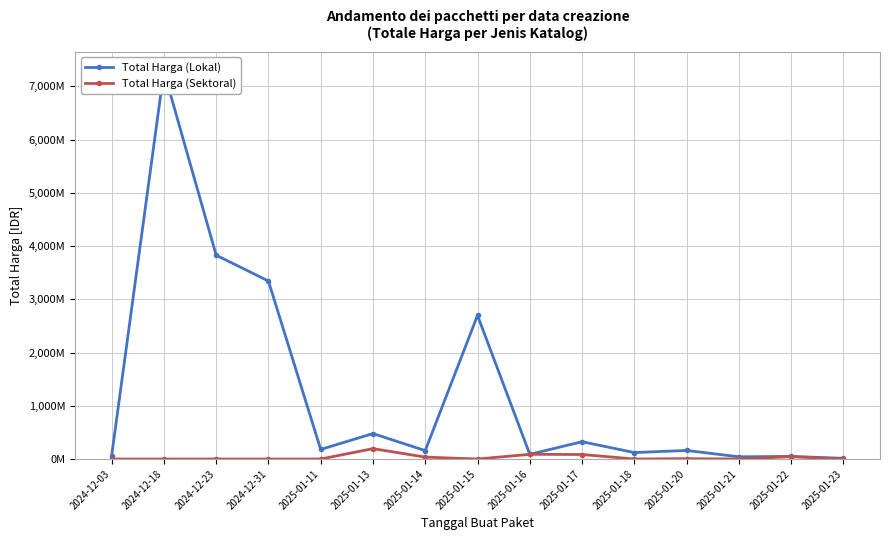

True or false: Total Harga (Lokal) and Total Harga (Sektoral) cross at least once.

False